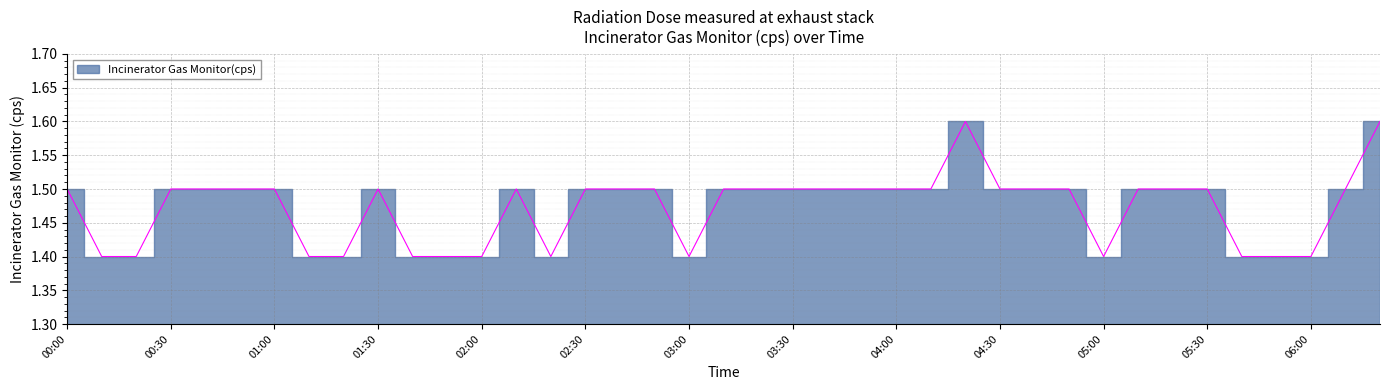

The chart shows a value of 1.5 at 00:30. True or false?

True